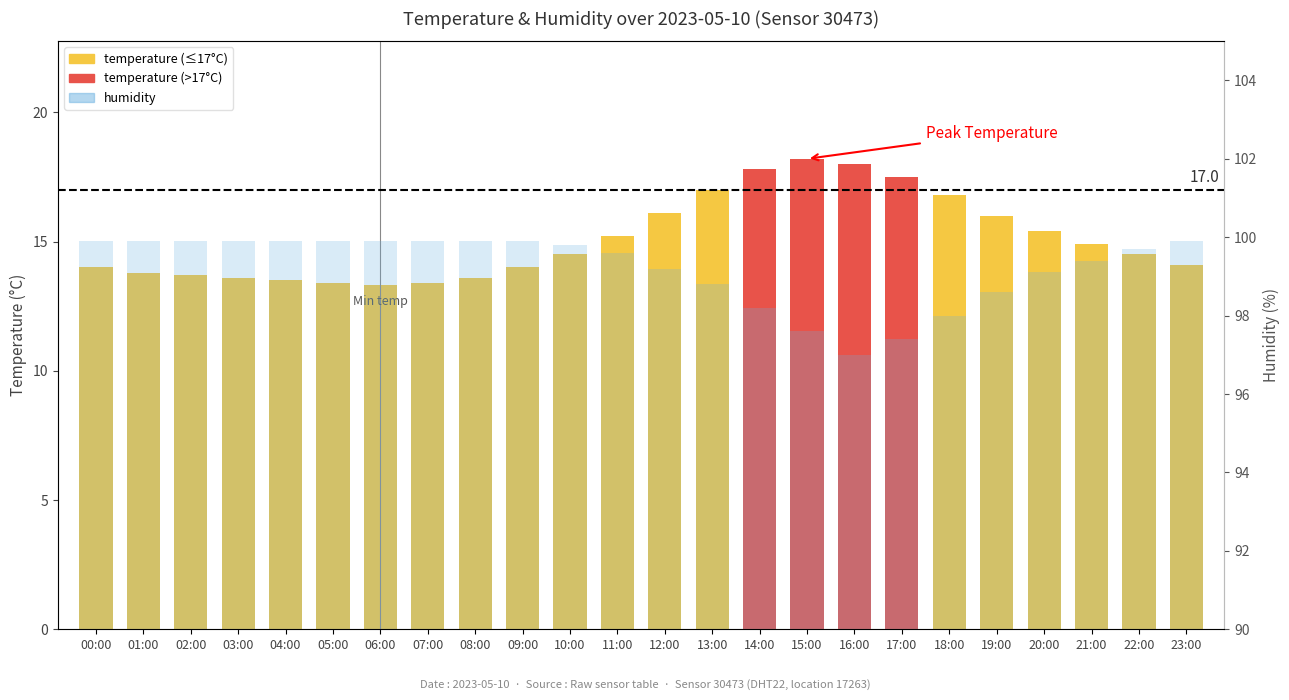

What is the greatest value displayed?

99.9